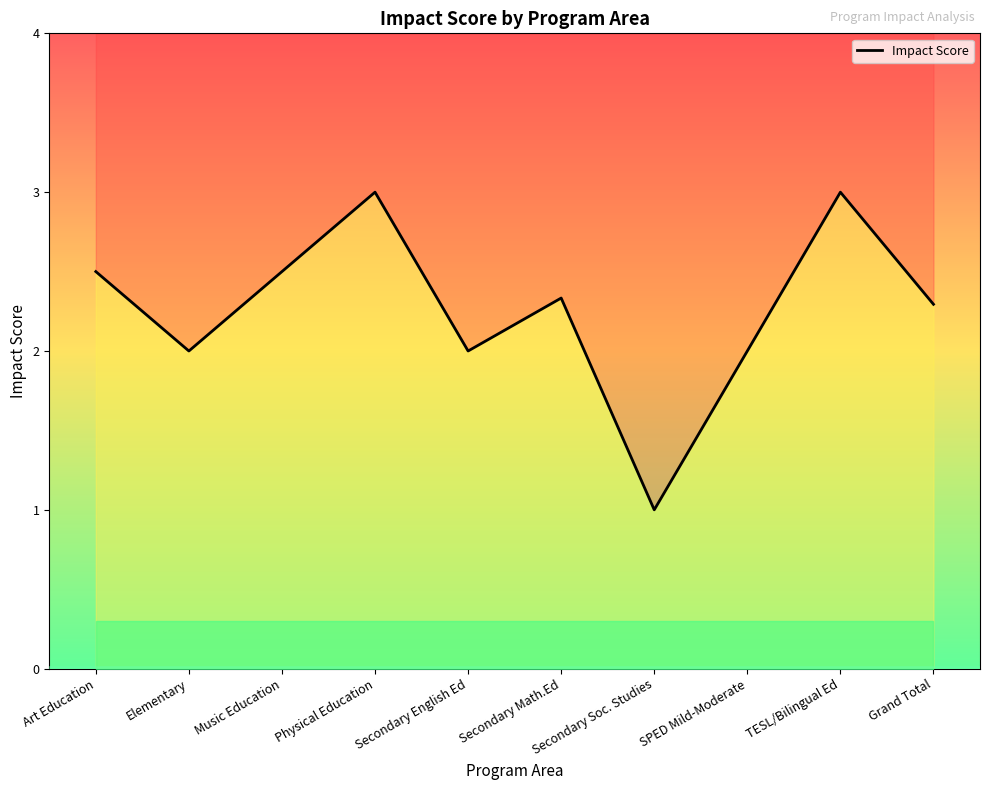

What is the difference between the maximum and second lowest values?

1.0